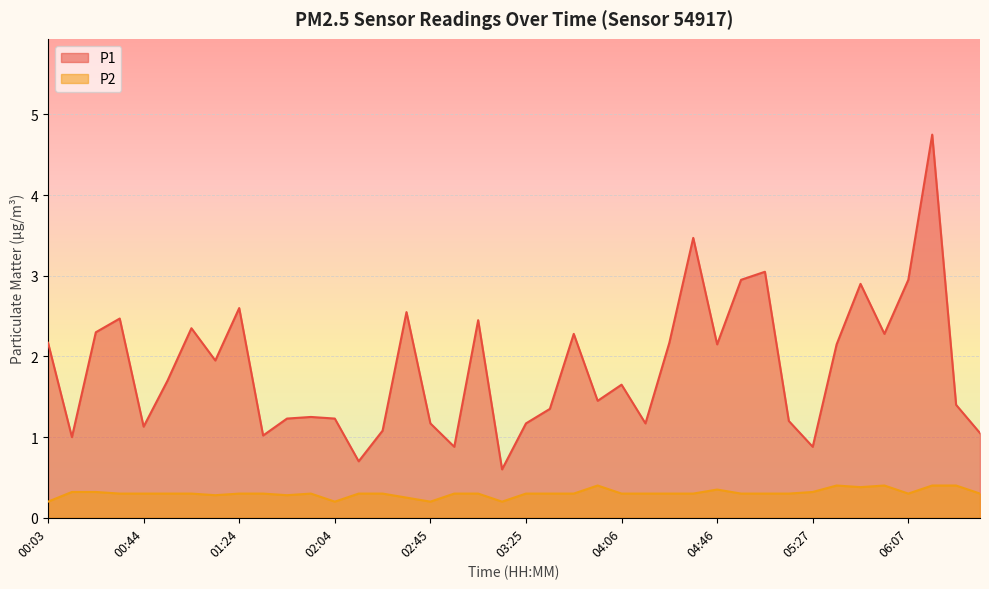

What is the sum of the P1 values at 00:13 and 06:17?

5.8